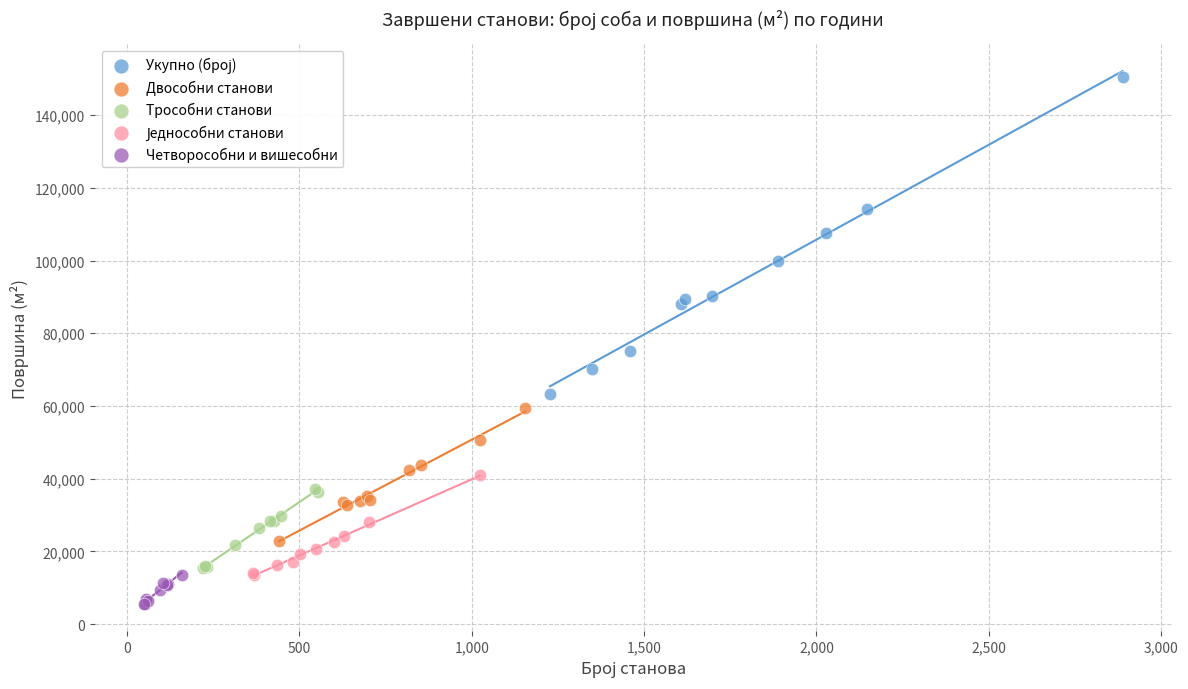

Which series contains the lowest Y value?

Четворособни и вишесобни